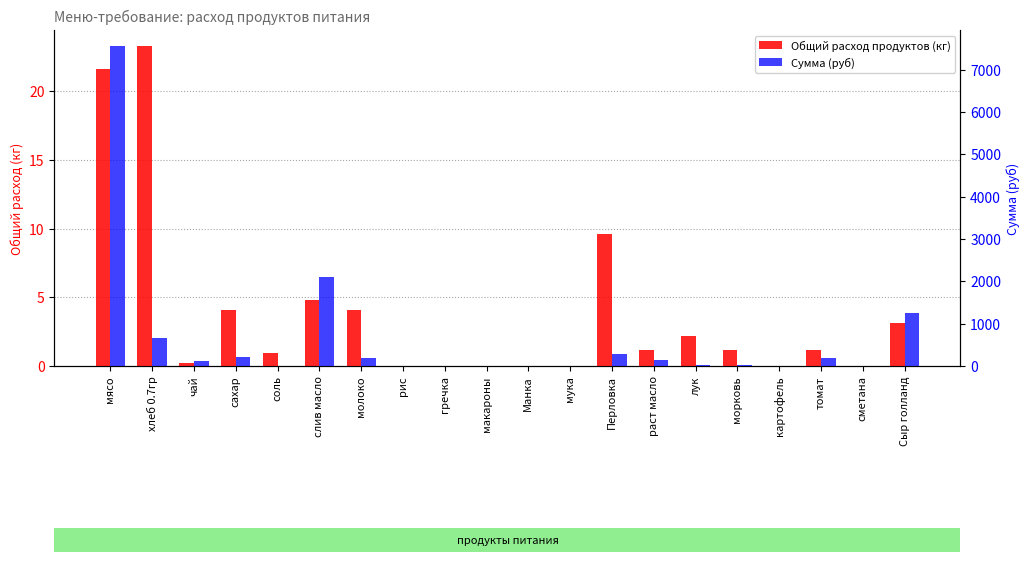

Count the number of categories in the chart.

20